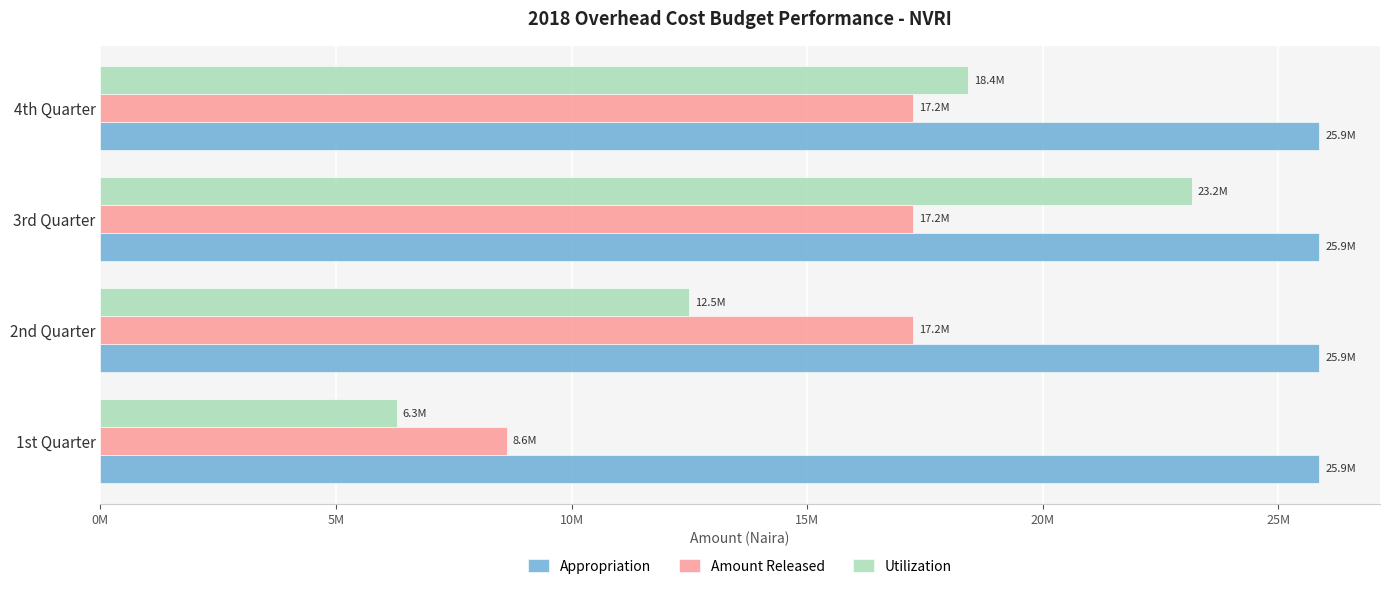

Which series has the largest total across all categories?

Appropriation